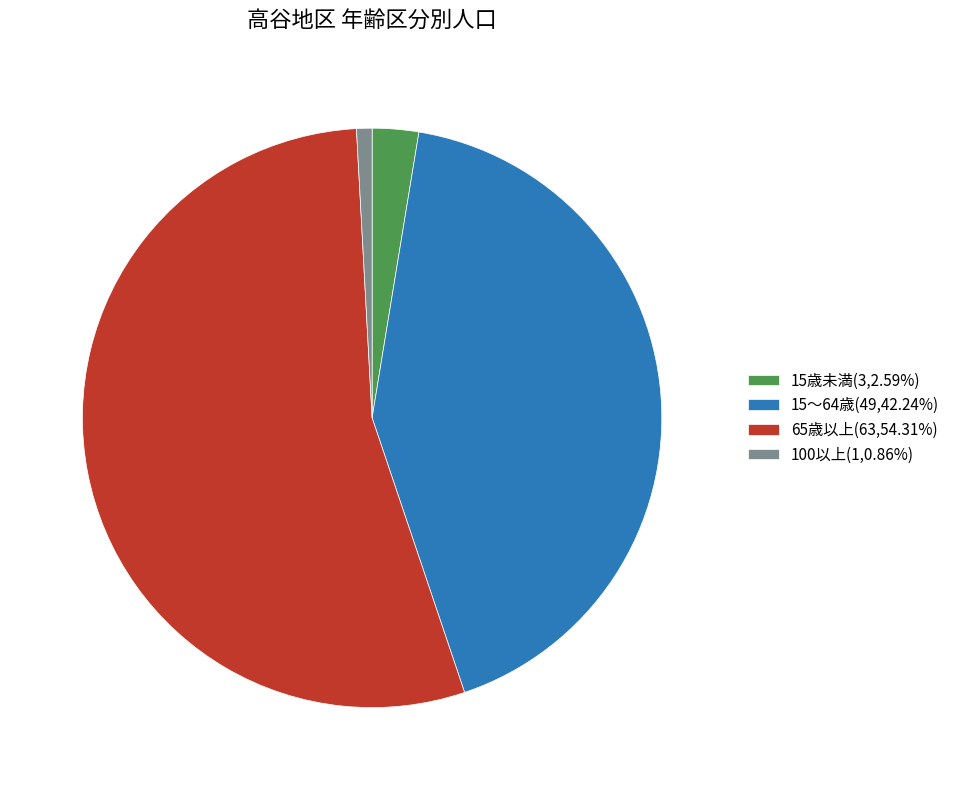

Which category has the biggest portion of the pie?

65歳以上